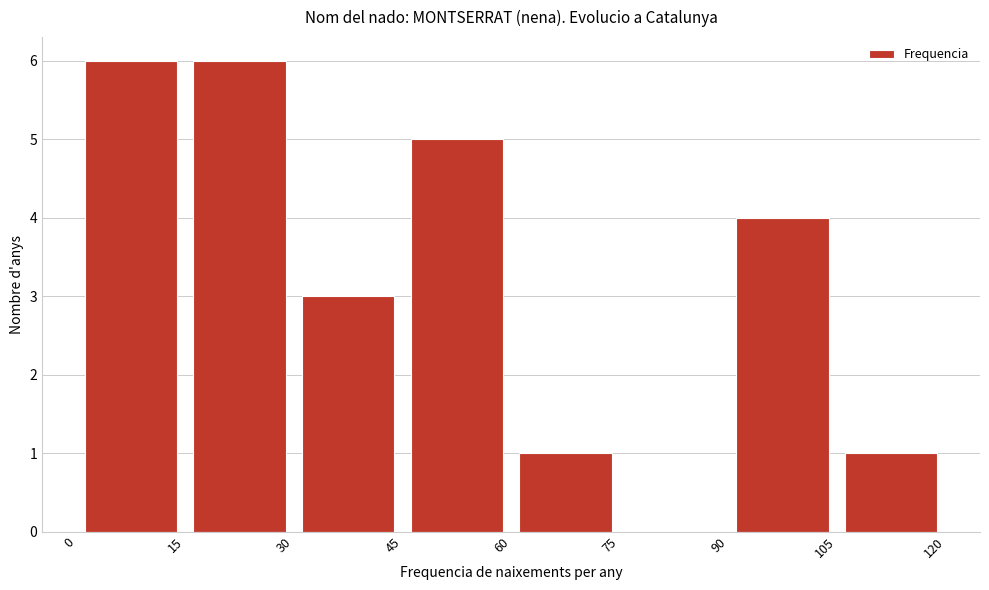

What is the height of the bar covering 30 to 45 on the x-axis? The values are not printed on the chart, so give them approximately, as read against the axis.

3